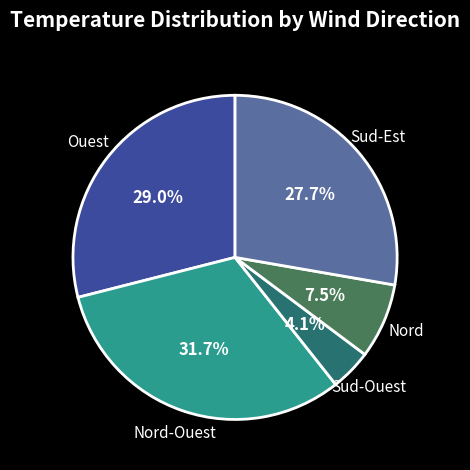

Is there any slice that represents more than half of the pie?

No